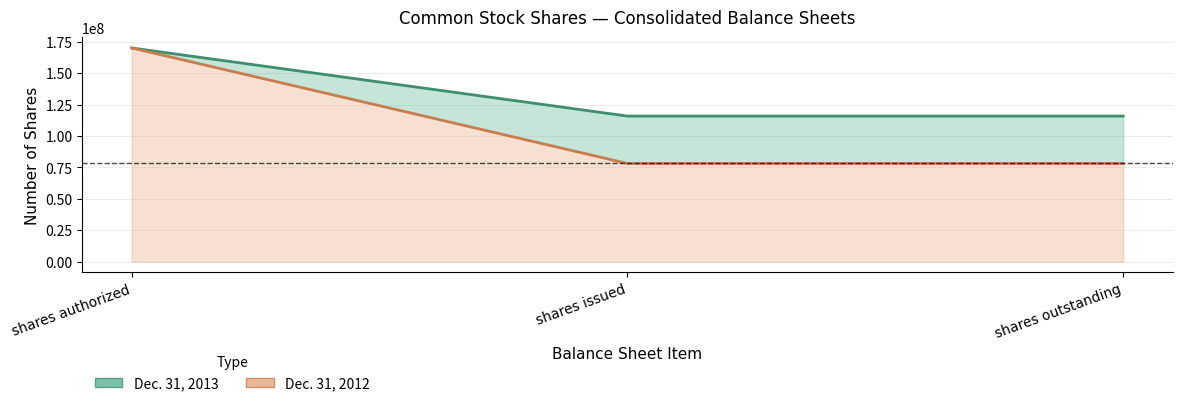

Between shares outstanding and shares issued, which is larger?

shares outstanding